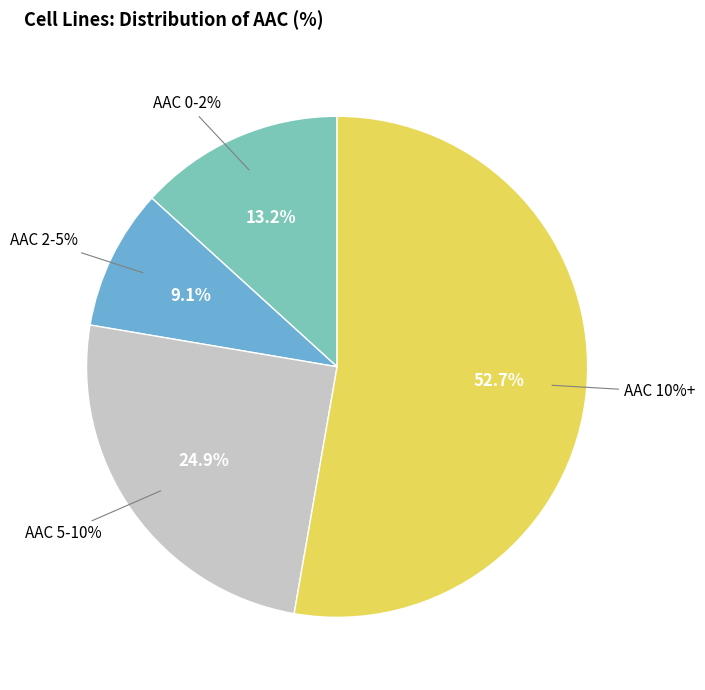

True or false: HCC-33 accounts for 17% of the total.

False